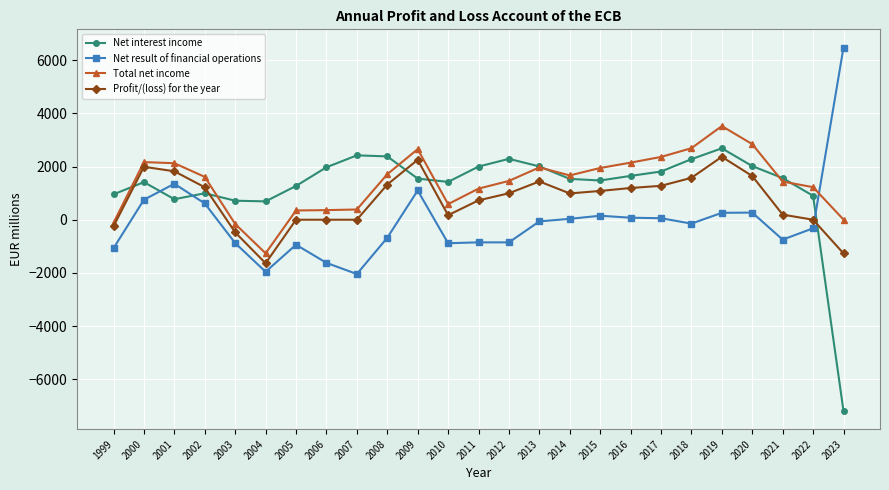

What is the sum of all Profit/(loss) for the year values?

18630